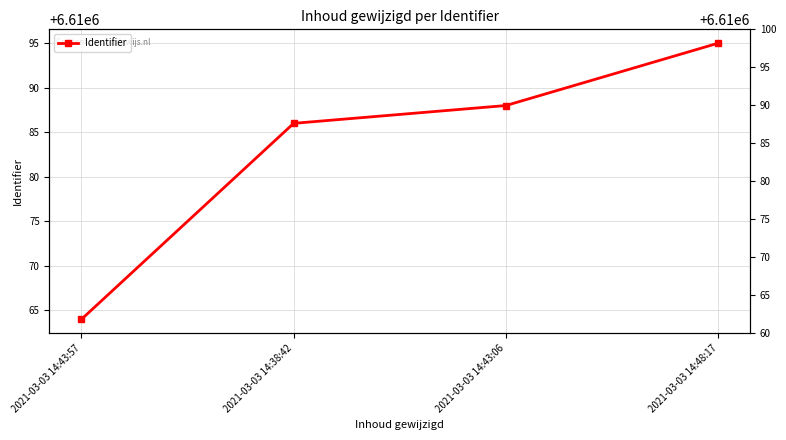

What is the change in value from 2021-03-03 14:43:57 to 2021-03-03 14:48:17?

+31